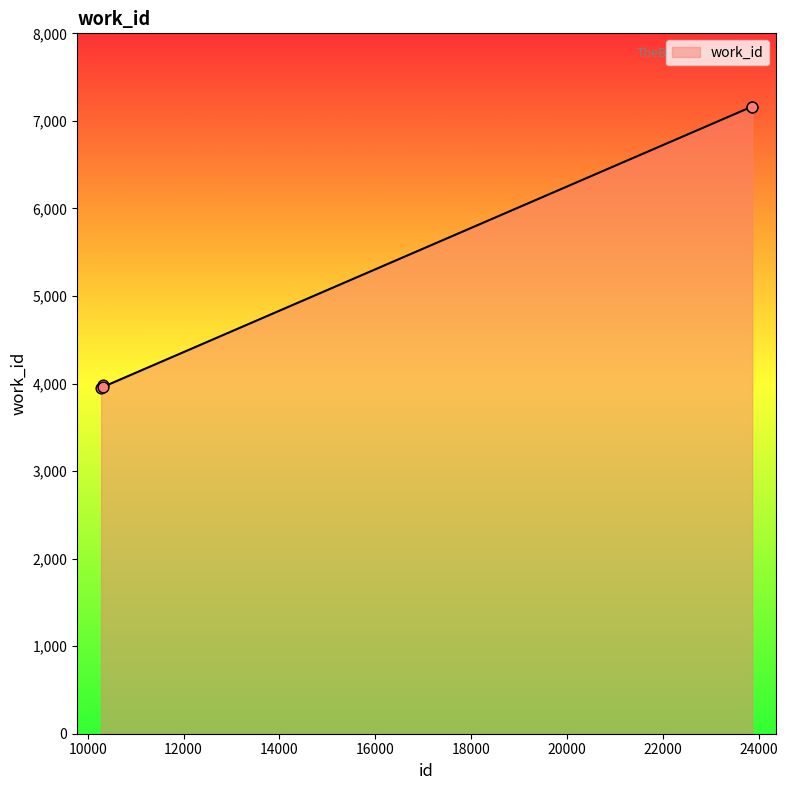

What is the difference between the maximum and minimum values?

3209